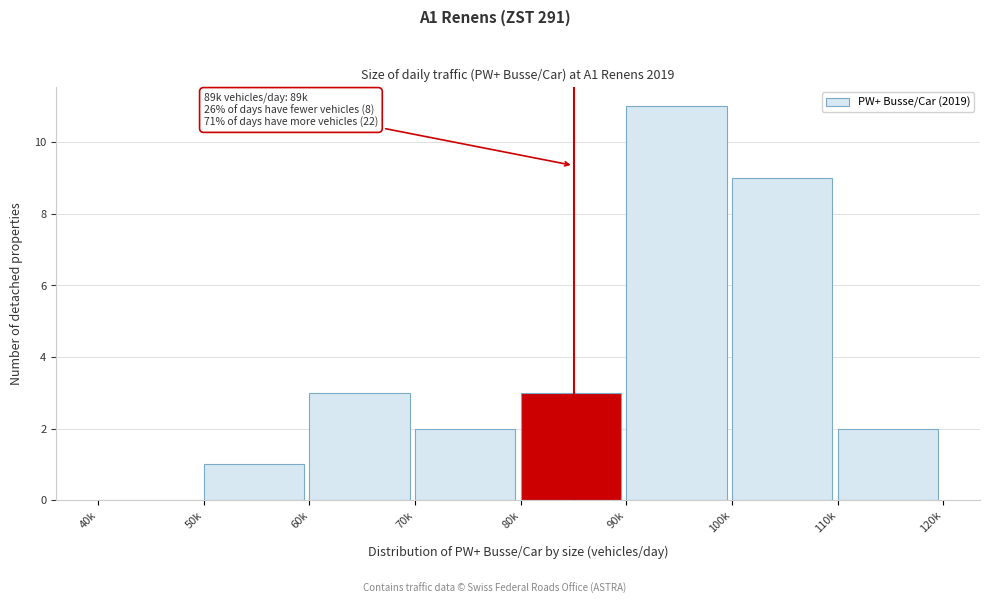

Reading left to right, what are all the values shown in this chart?

40k=0	50k=1	60k=3	70k=2	80k=3	90k=11	100k=9	110k=2